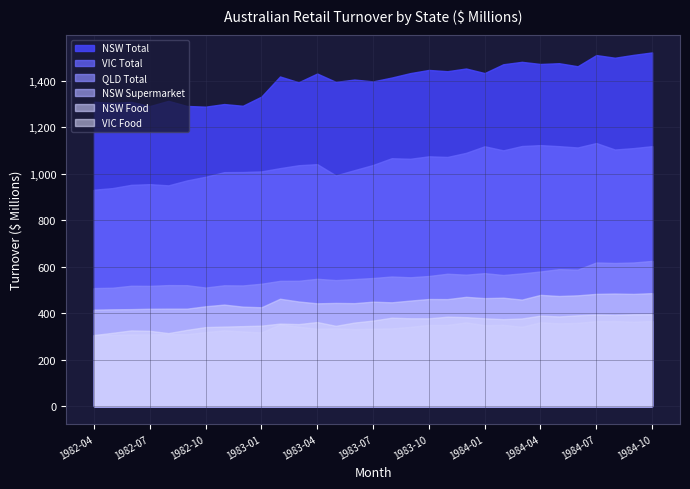

Which series has the largest range (max minus min)?

NSW Total